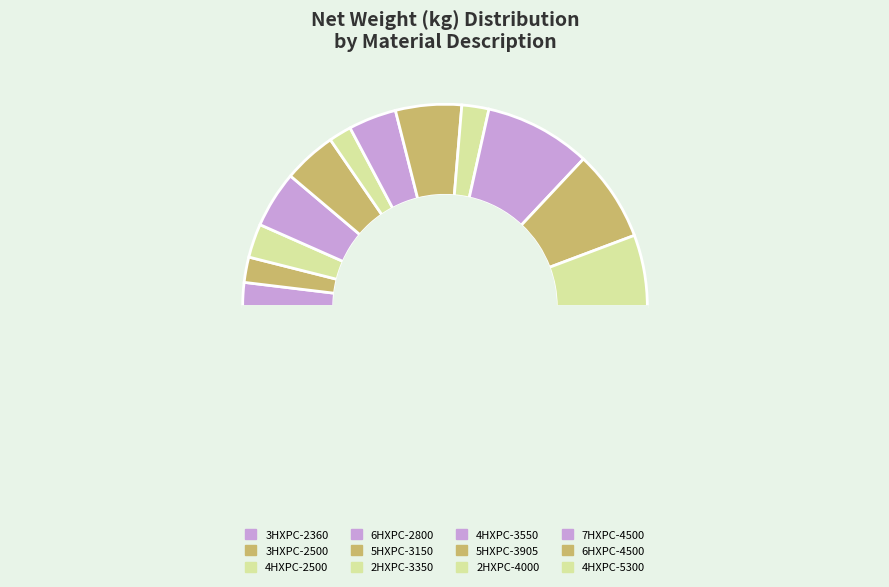

Does any single category account for the majority?

No